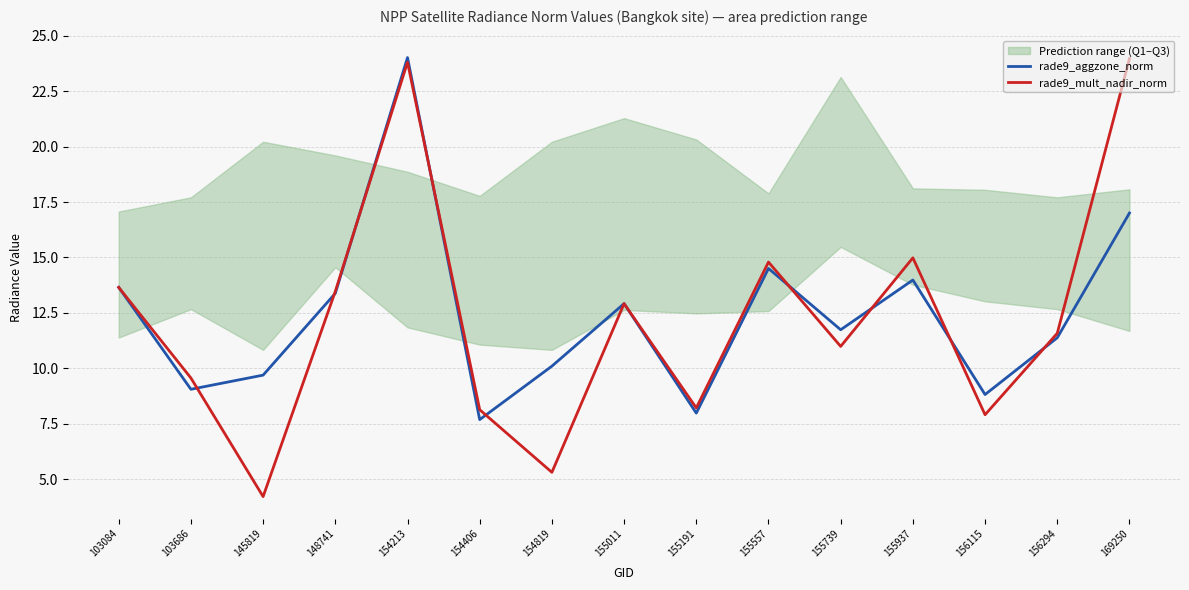

Is it true that rade9_aggzone_norm equals 6.8 at 154819?

False